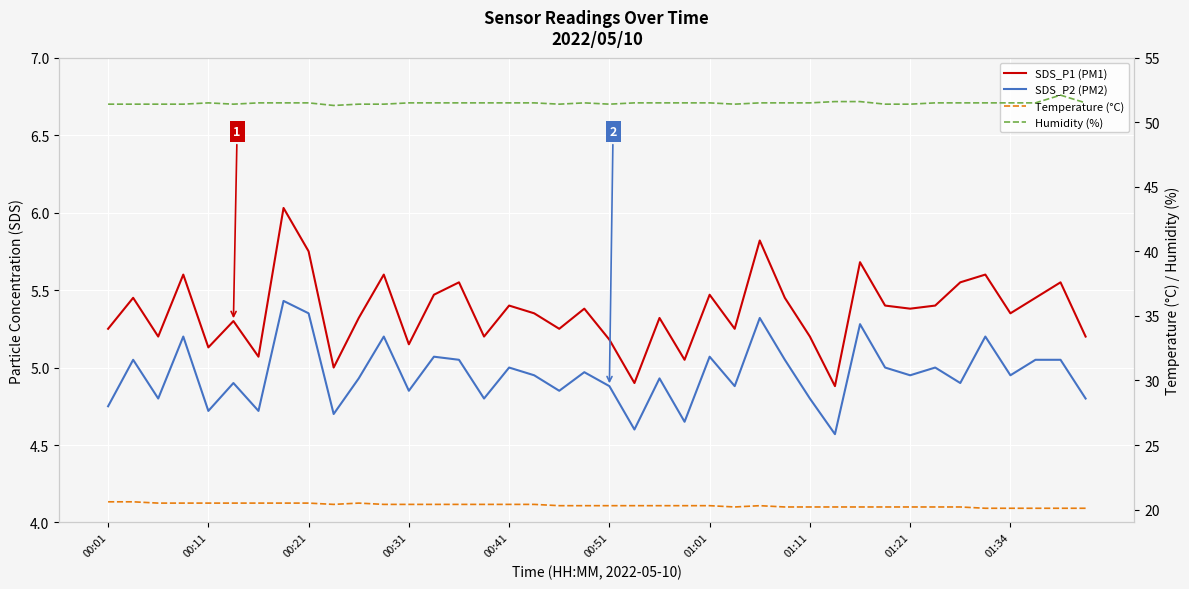

True or false: SDS_P2 (PM2) has more than 0 points higher than both neighbors.

True